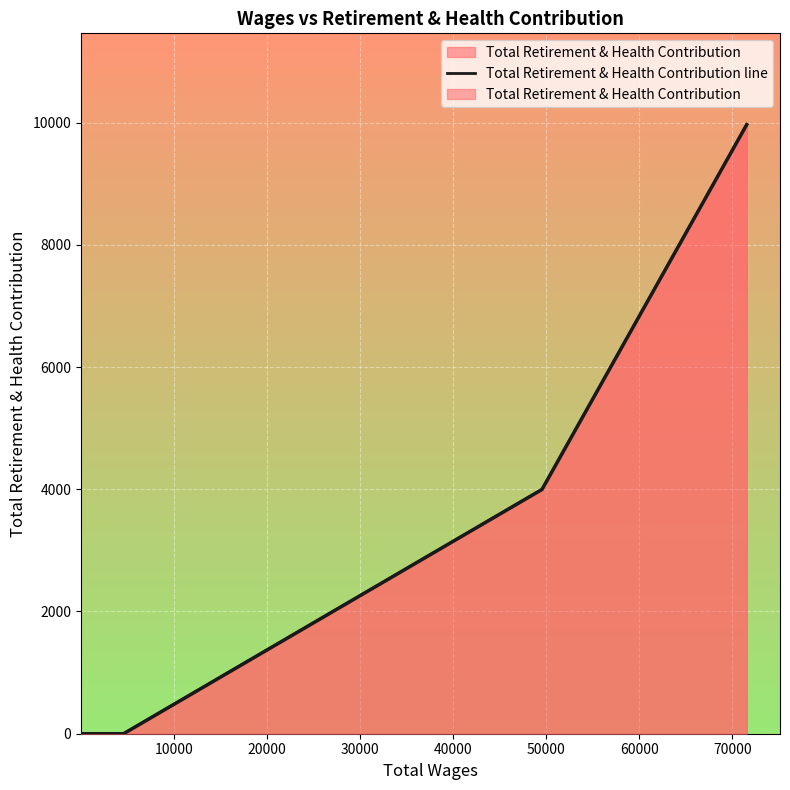

Does the chart display data point markers on the line(s)?

No